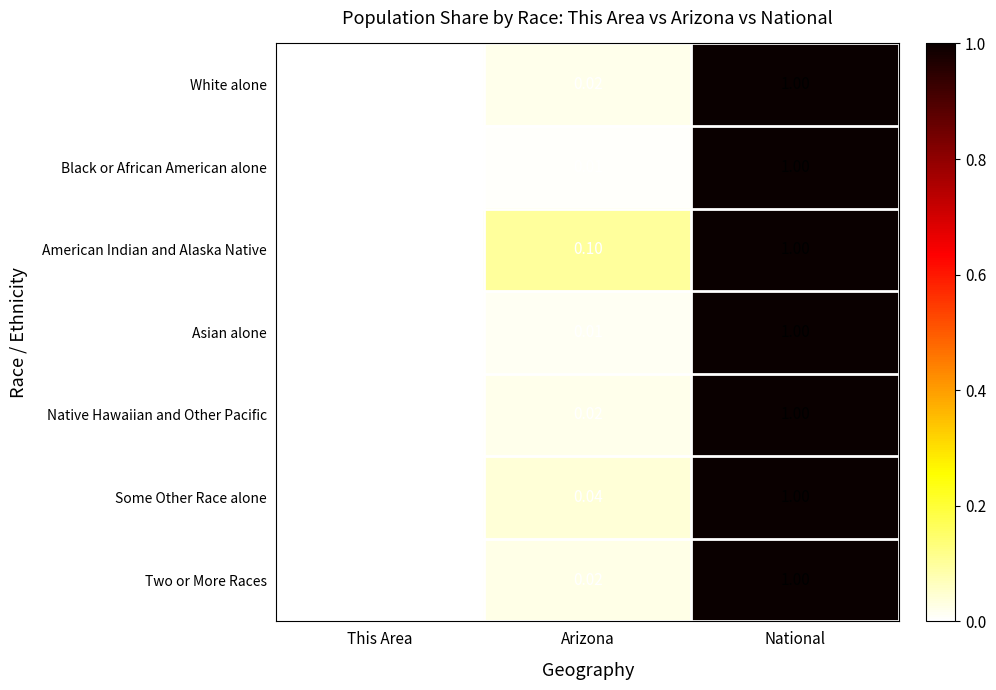

List the labels in order of Native Hawaiian and Other Pacific value, smallest first.

This Area, Arizona, National